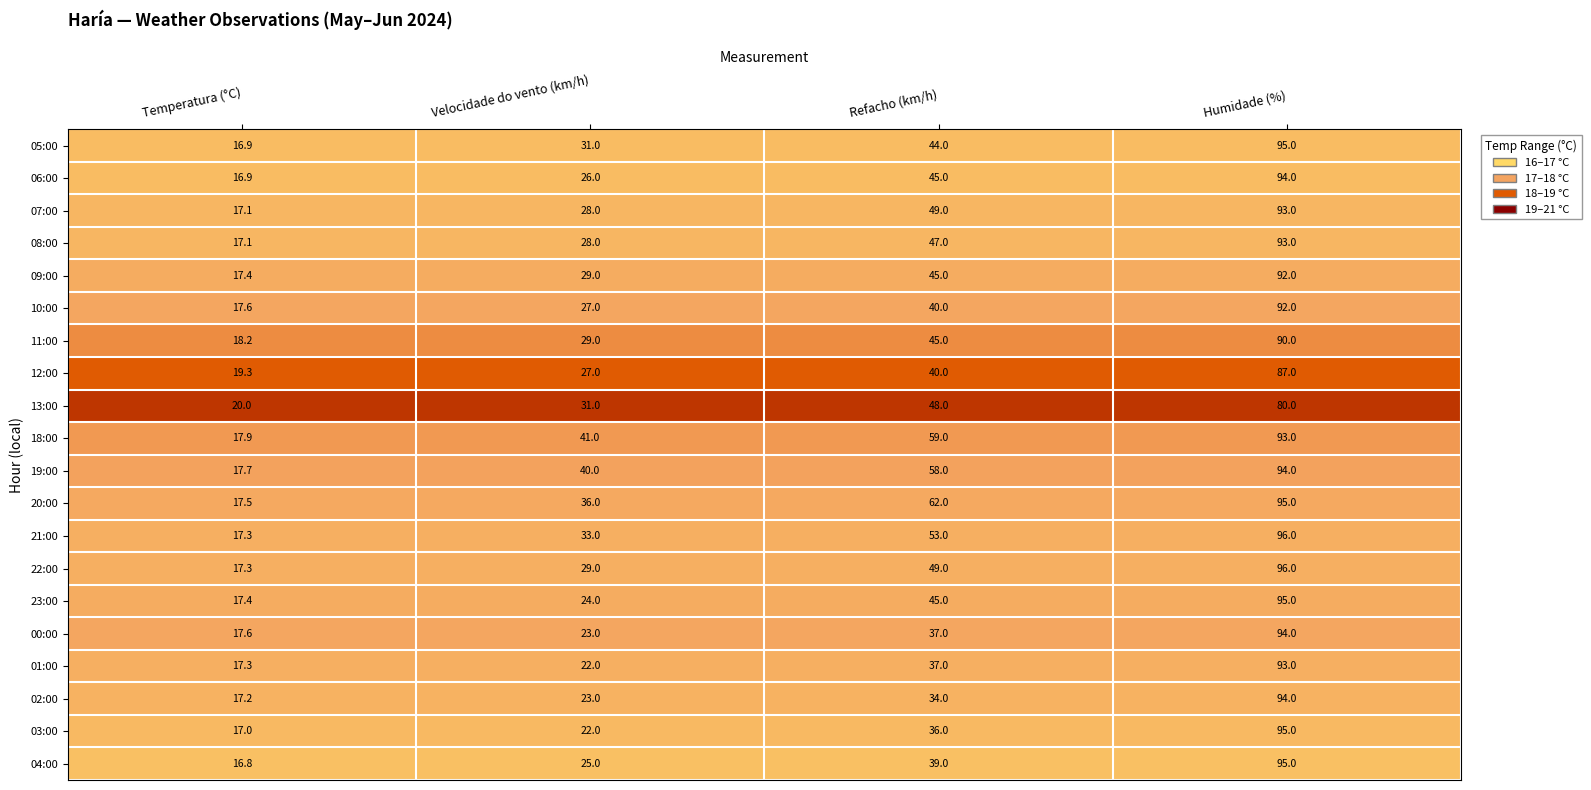

What is the difference between the maximum and minimum values in the 12:00 series?

67.7